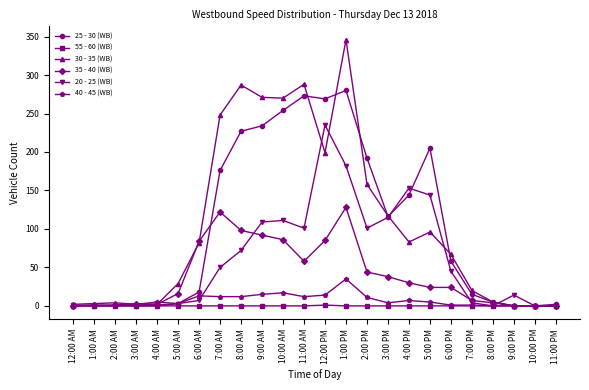

At which category is the sum across all series the highest?

1:00 PM